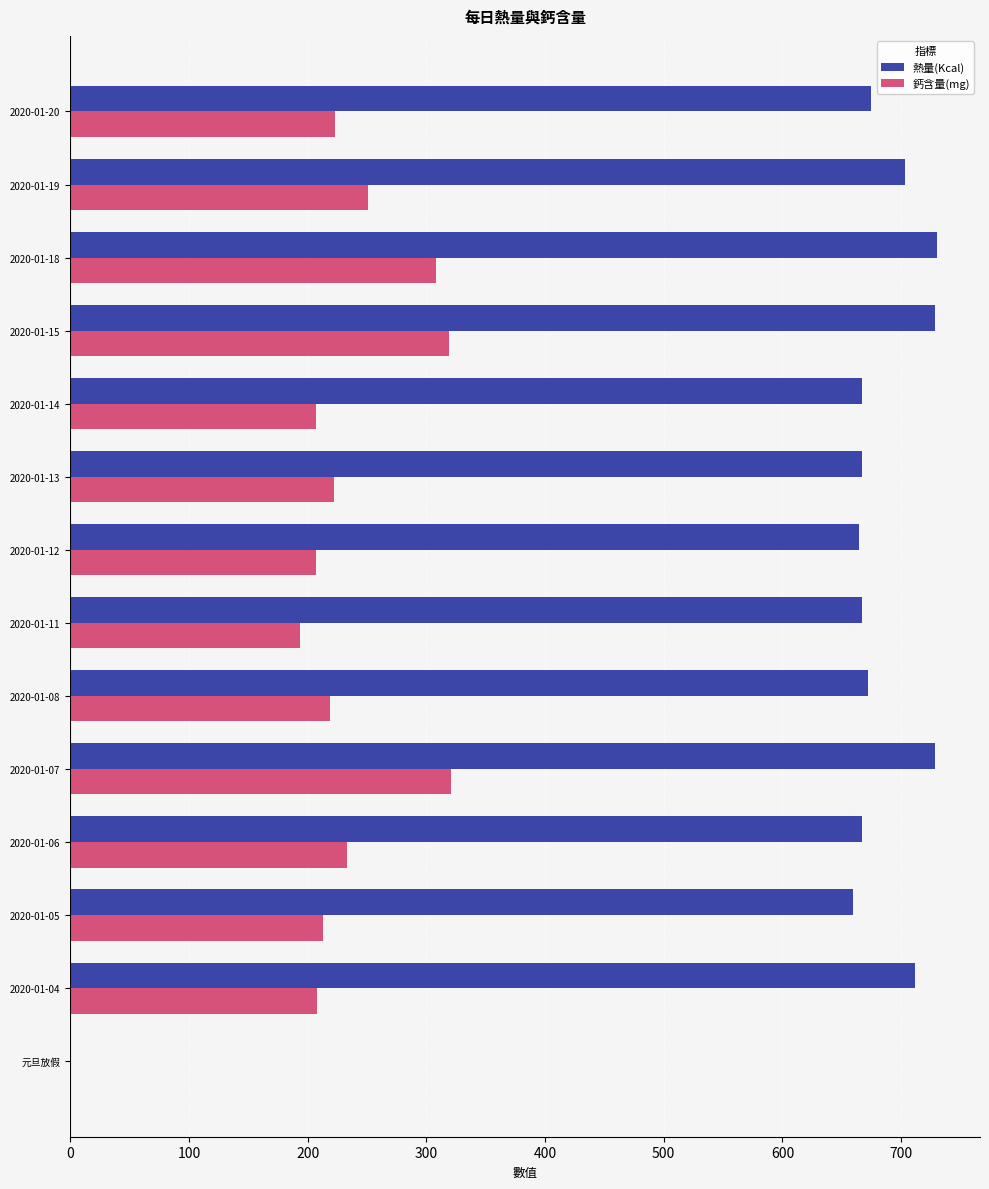

What is the sum of all 鈣含量(mg) values?

3125.0